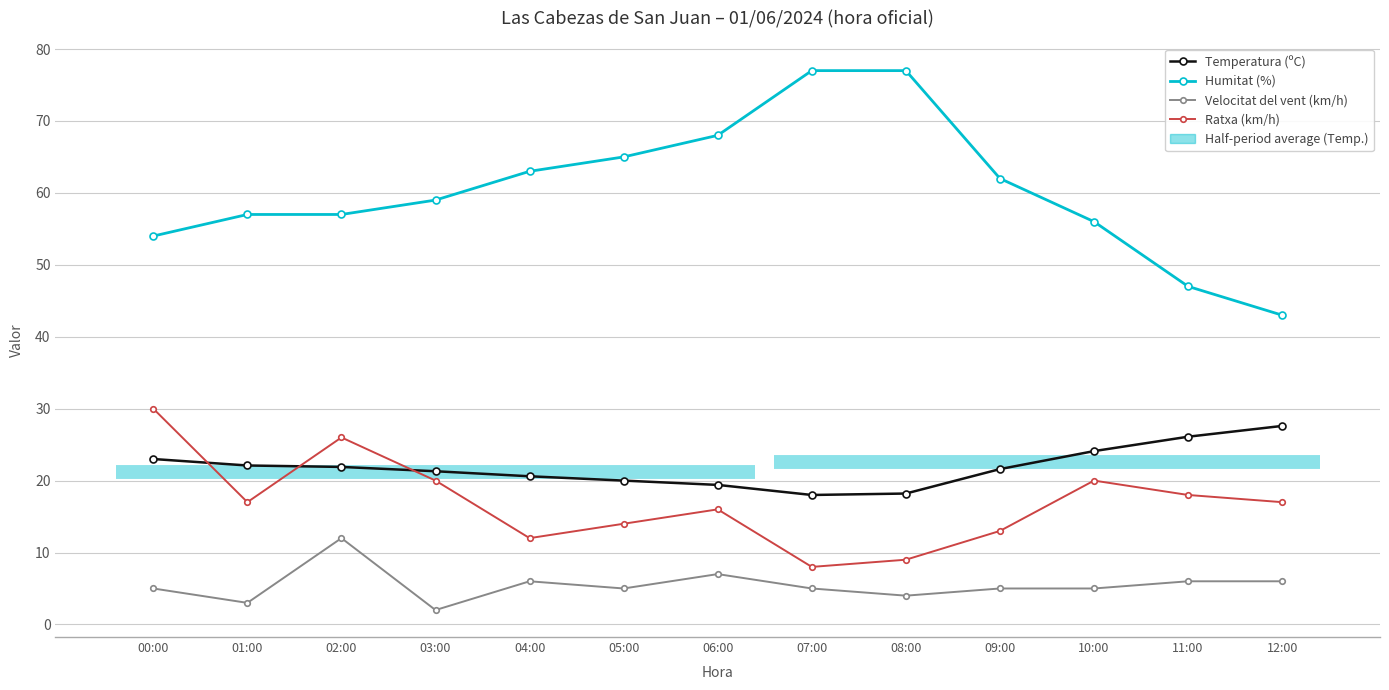

What value does the Ratxa (km/h) series have at 04:00?

12.0